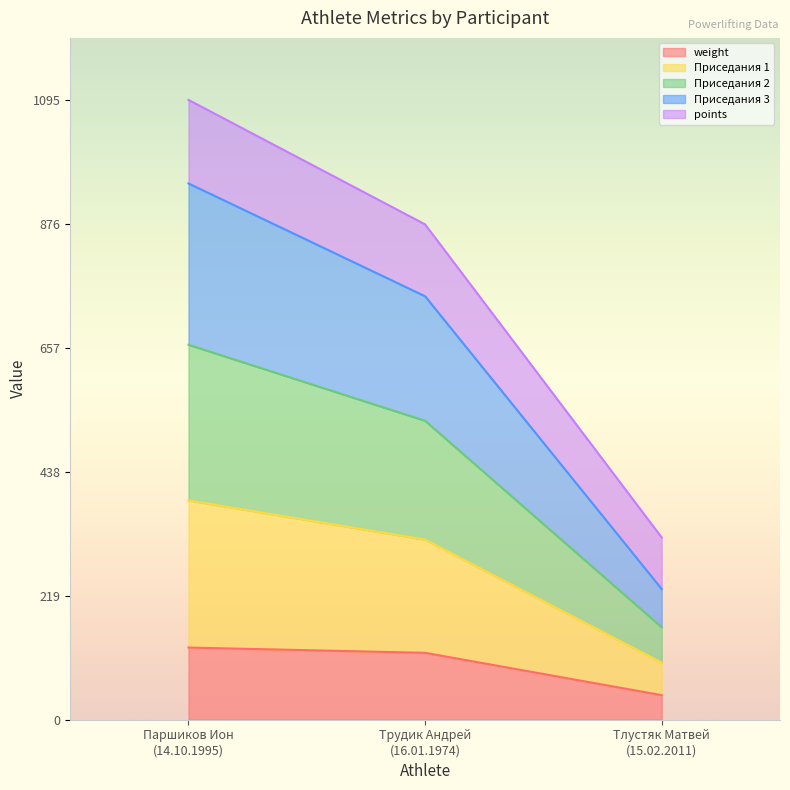

What are all the series names shown in the legend?

weight, Приседания 1, Приседания 2, Приседания 3, points